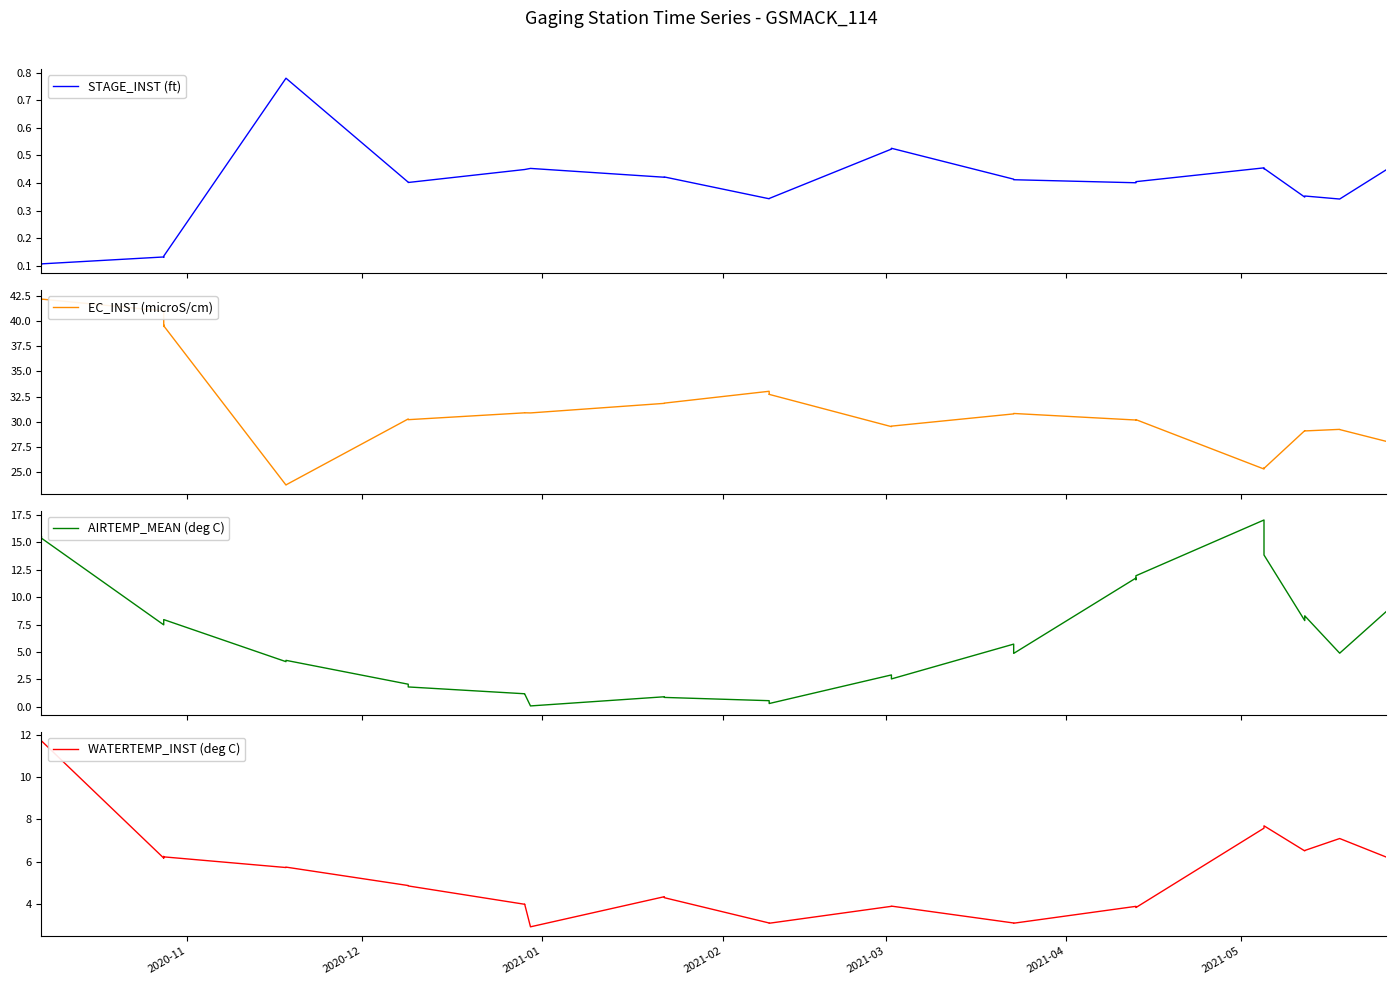

At how many categories does at least one series exceed 17?

35